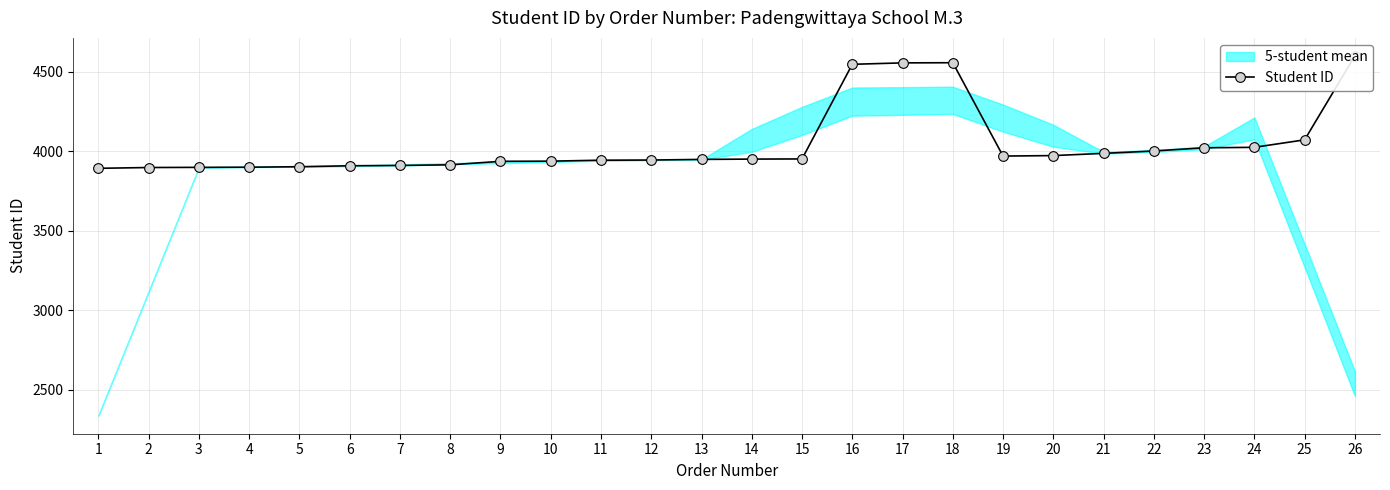

What is the ratio of the value at 17 to the value at 2?

1.2